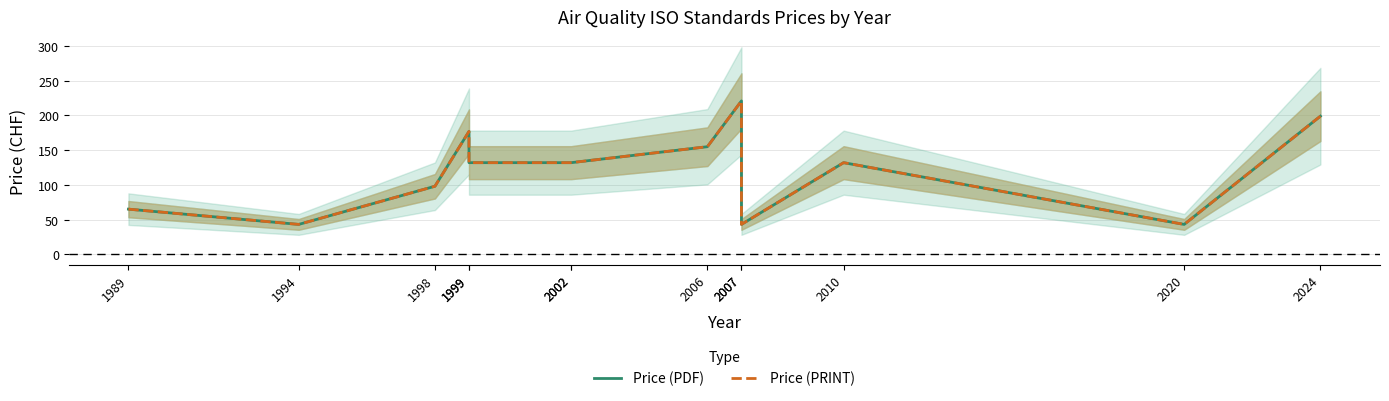

What is the sum of the Price (PDF) values at 2006 and 1999?

287